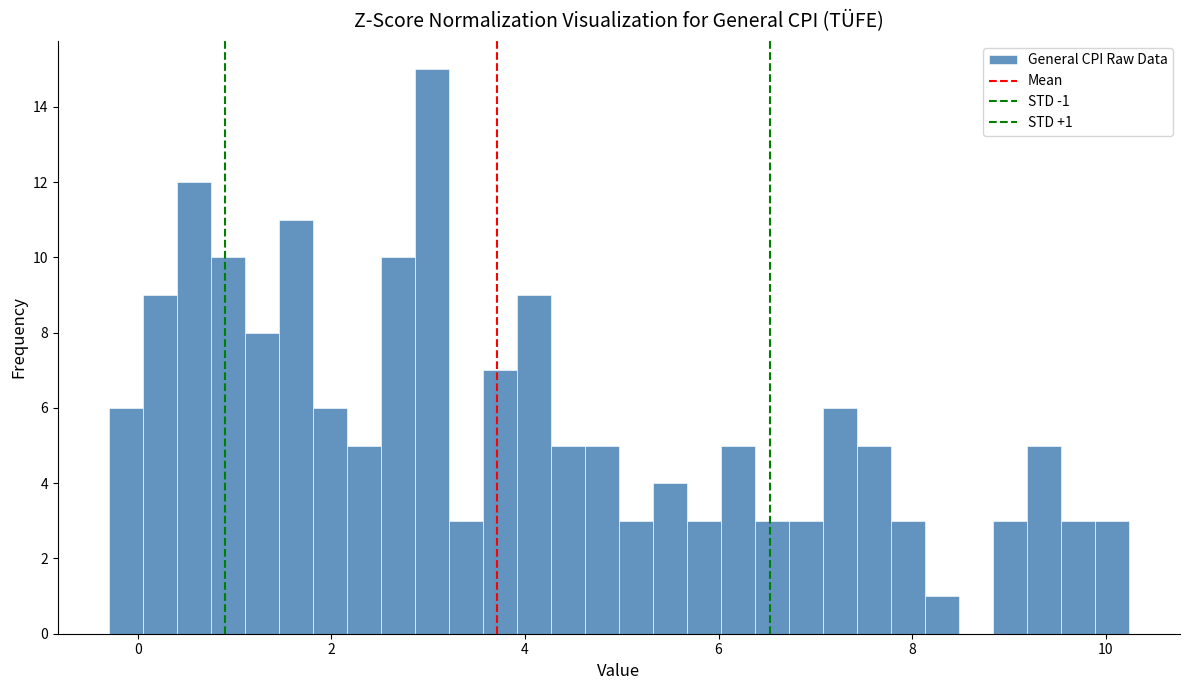

Read against the x-axis, roughly where is the centre of the tallest bar?

3.0